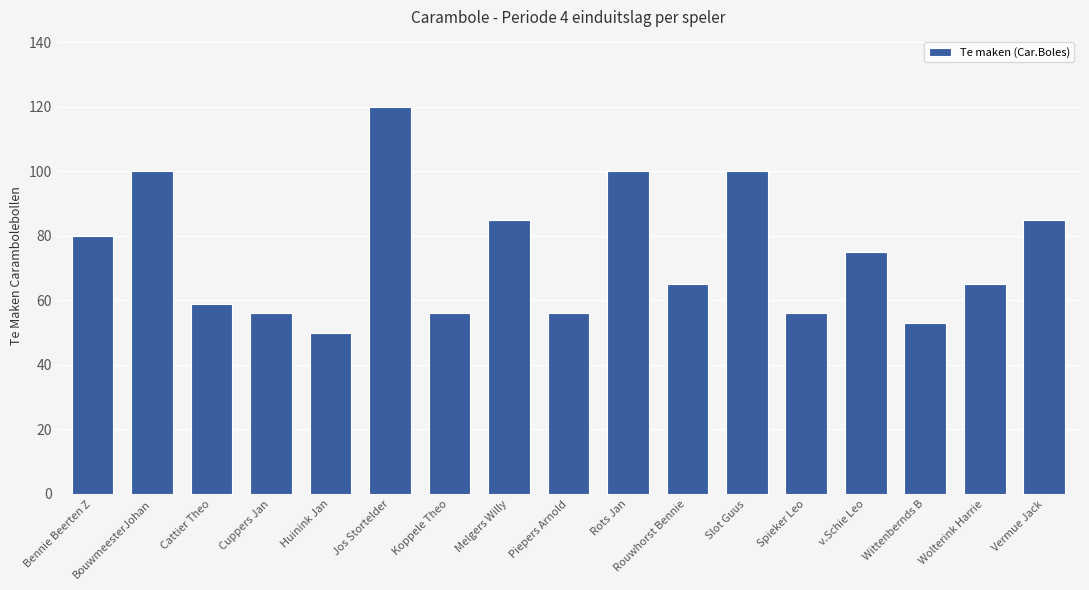

True or false: the data shows 46 at Slot Guus.

False